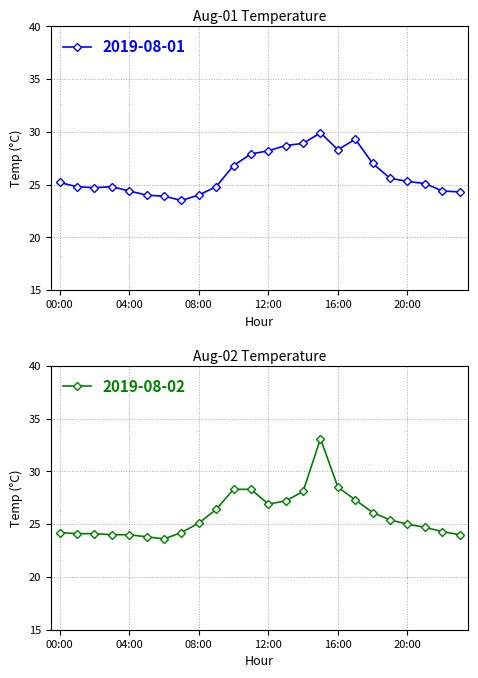

Where do 2019-08-01 and 2019-08-02 first cross each other?

06:00 and 07:00